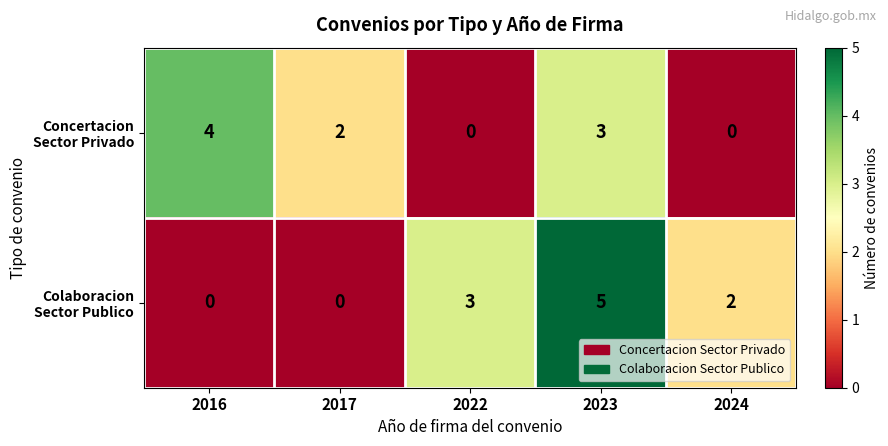

What is the spread (max minus min) of values at 2016?

4